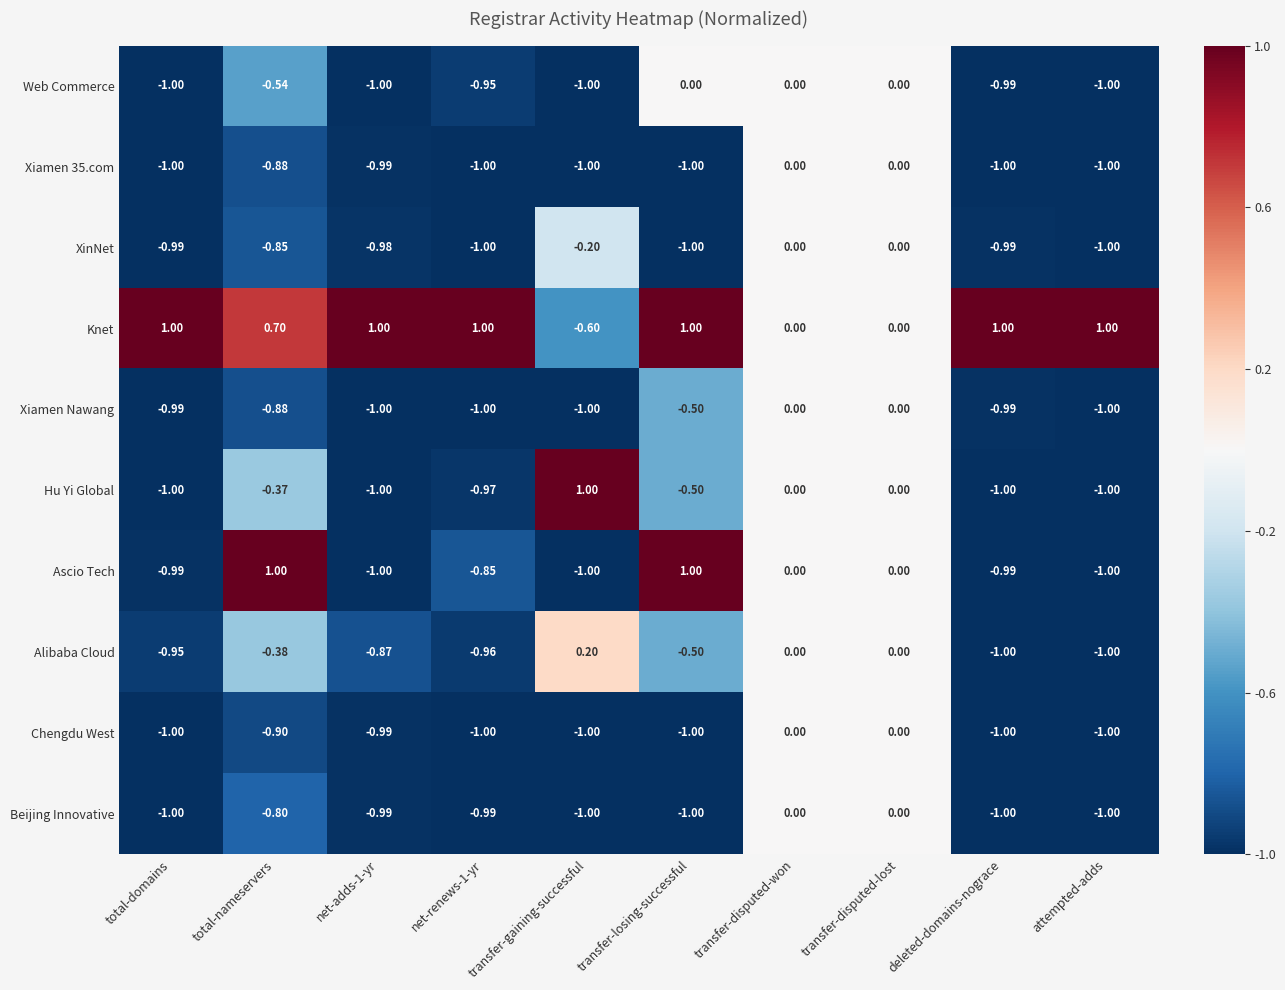

How many distinct data groups are displayed?

10